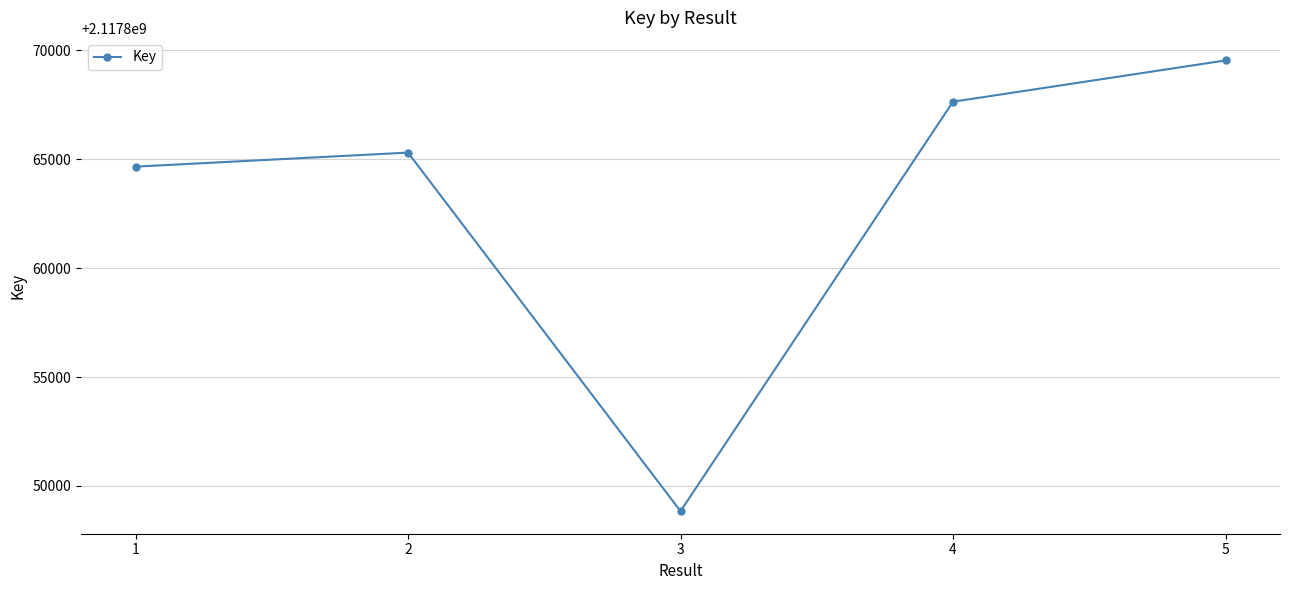

What is the approximate value at 1, to the nearest 100?

2117864700